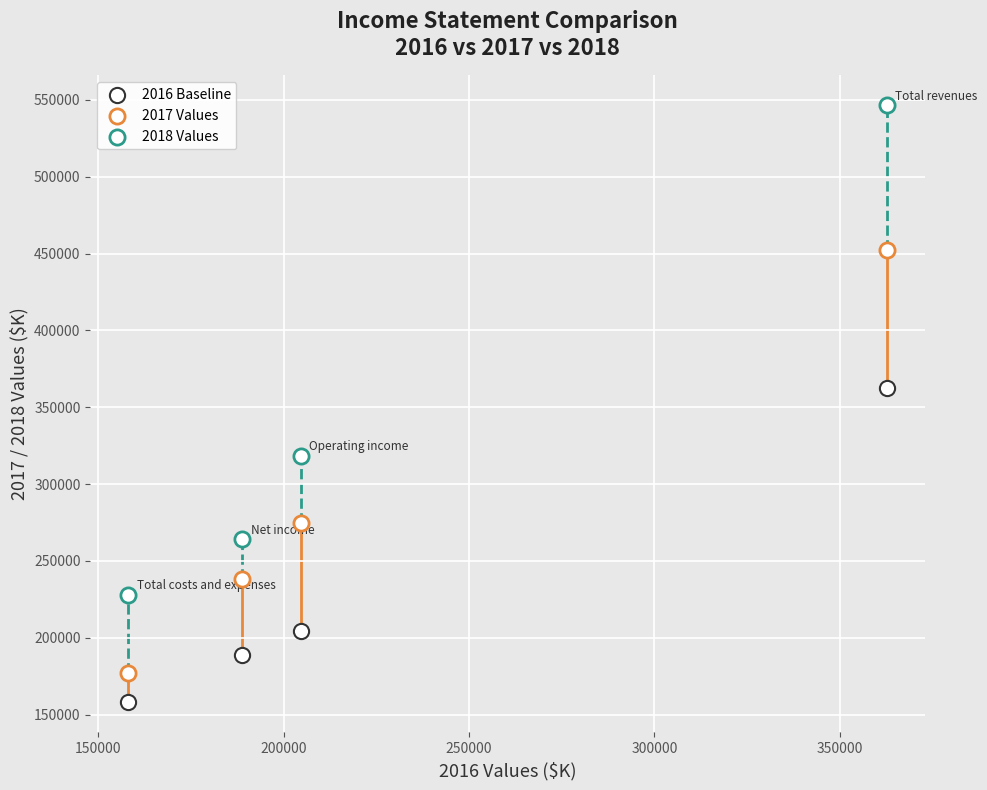

How many data points are displayed?

12